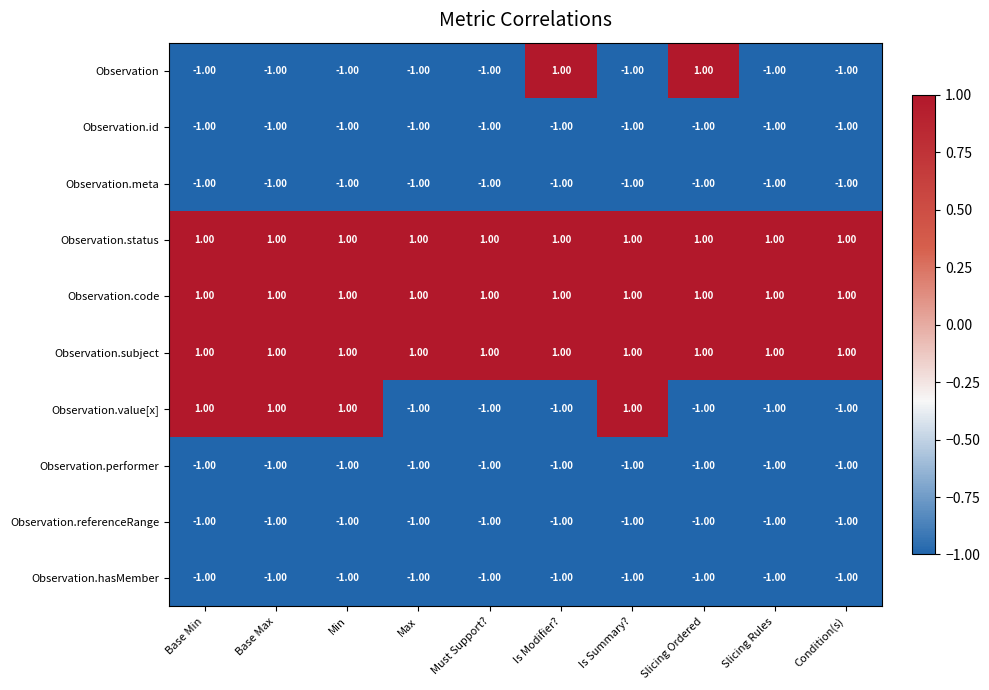

At how many categories does at least one series exceed 0?

10